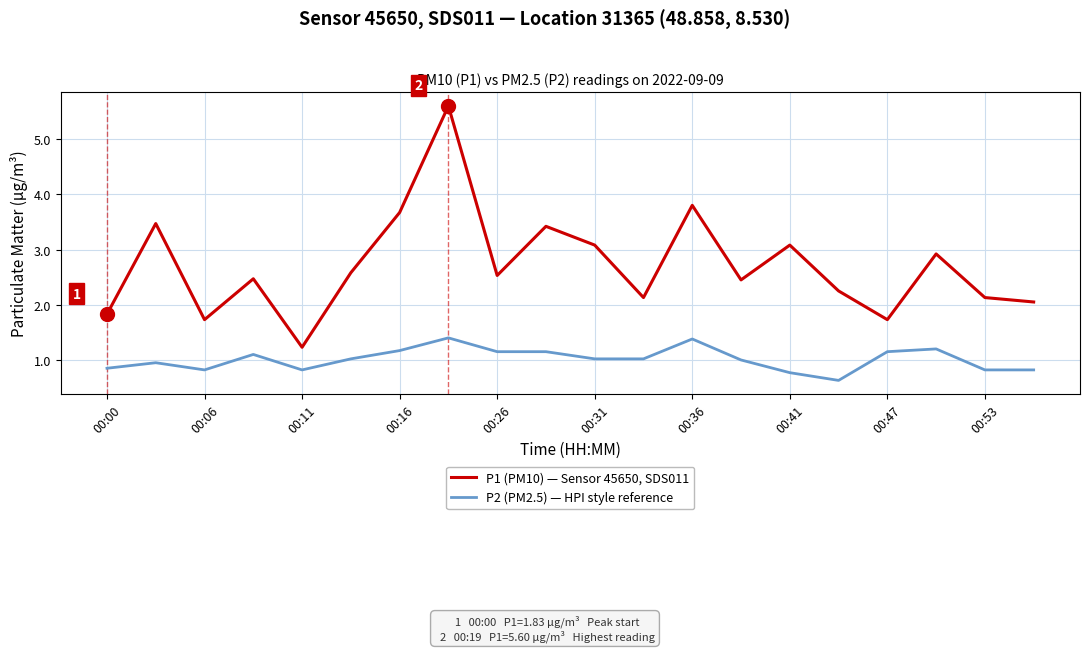

Which series has the largest total across all categories?

P1 (PM10) — Sensor 45650, SDS011